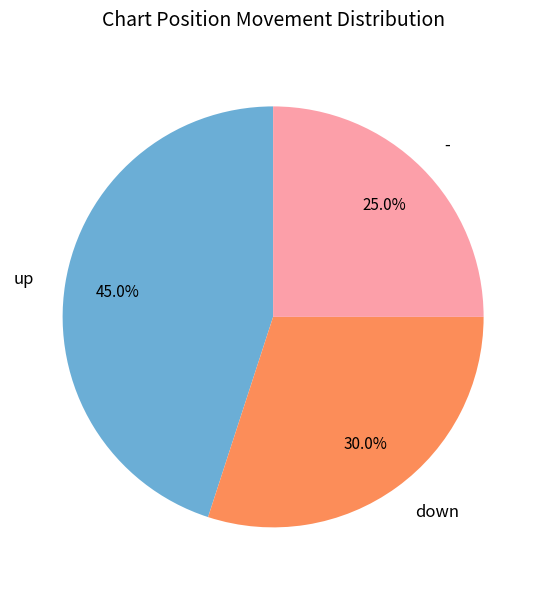

How many segments does this pie chart have?

3